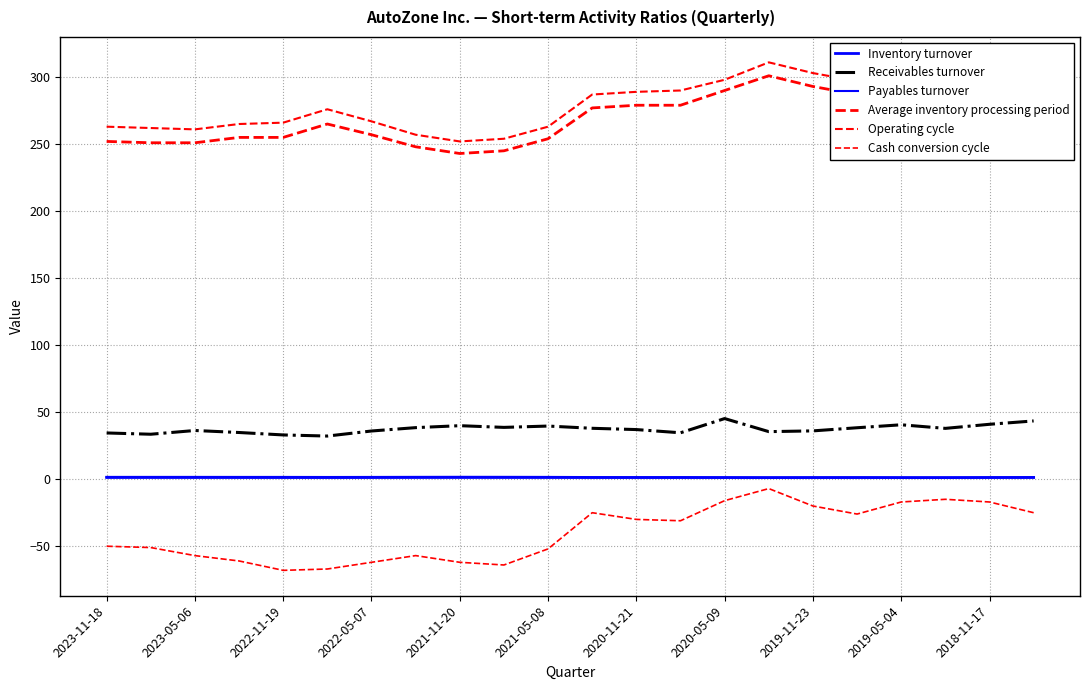

Does the chart display data point markers on the line(s)?

No